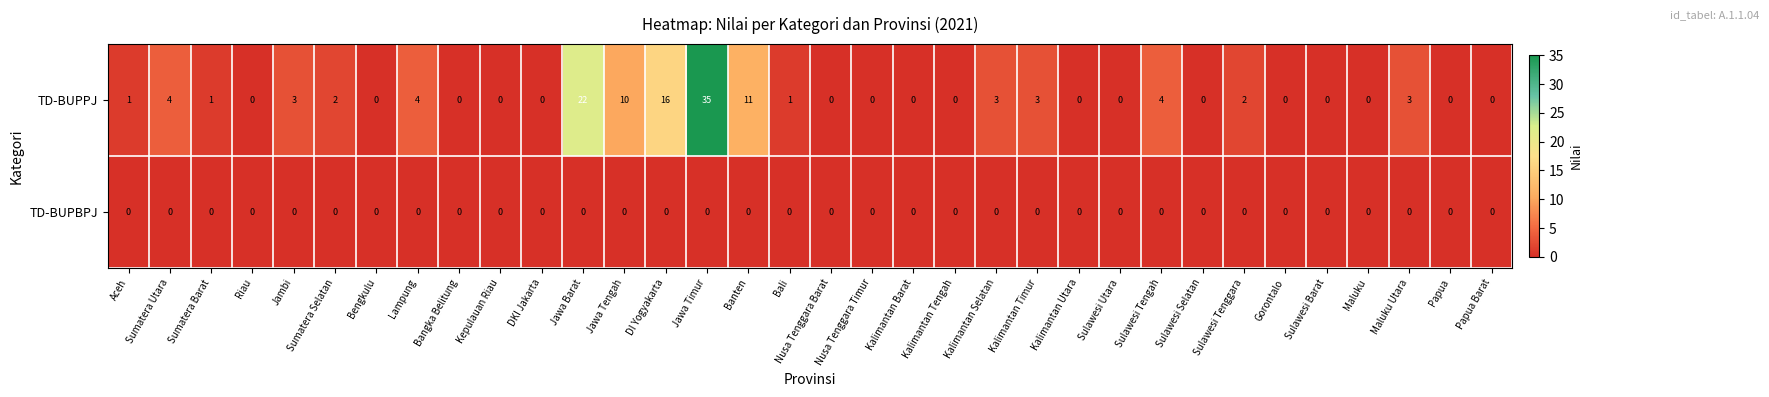

What is the maximum value shown in the chart?

35